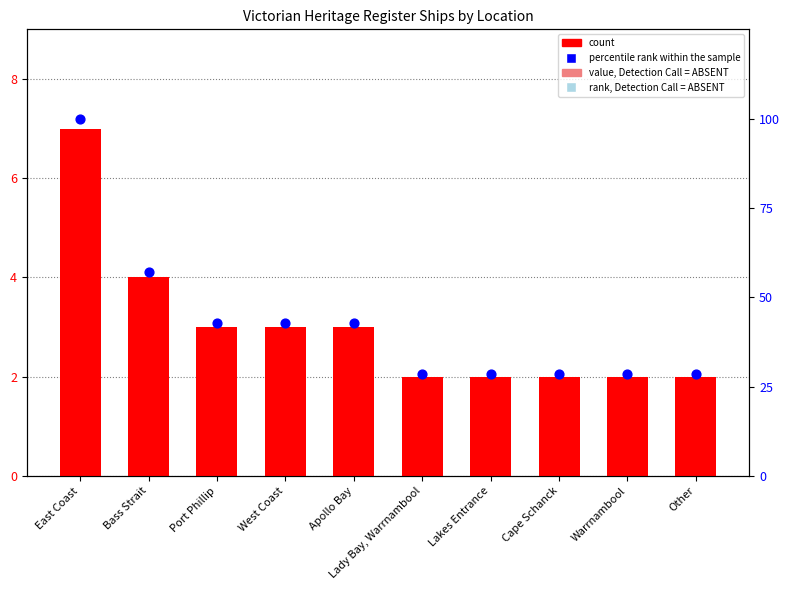

Is the value of count at Port Phillip greater than the value of percentile rank within the sample at West Coast?

No